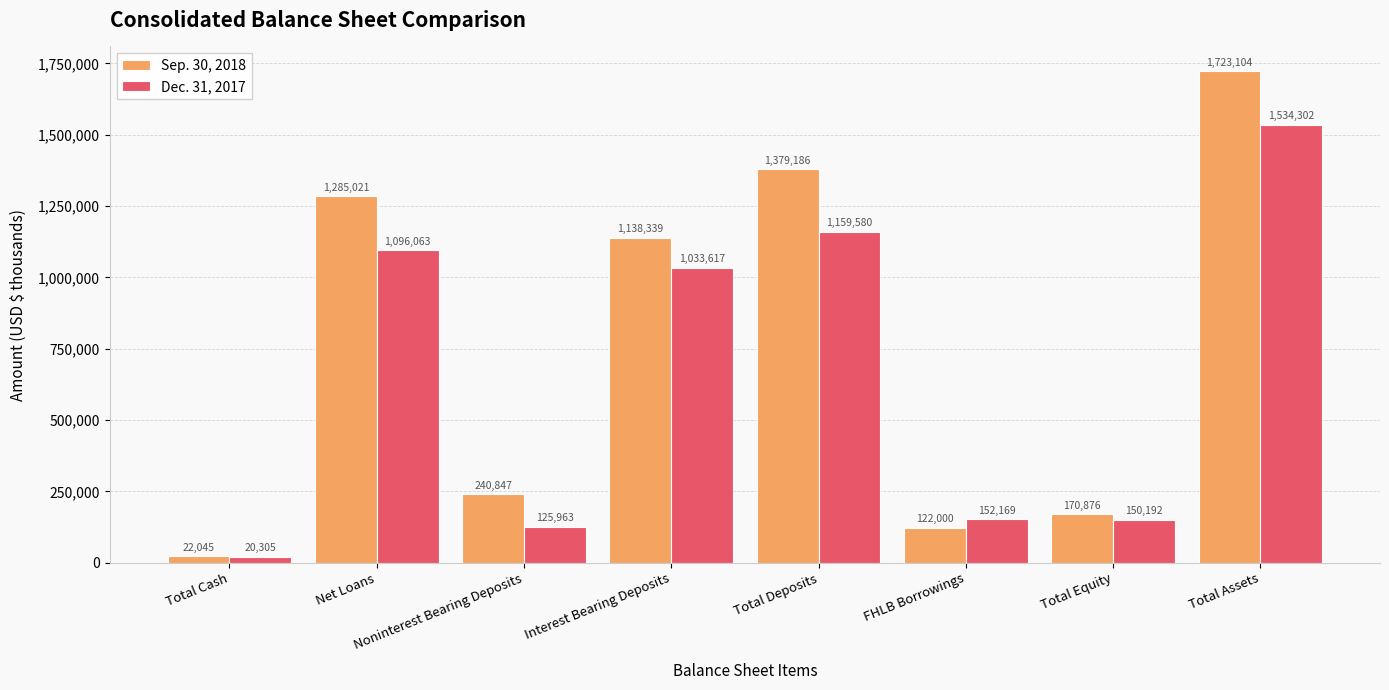

Where does the Dec. 31, 2017 series first go above 1033617?

Net Loans